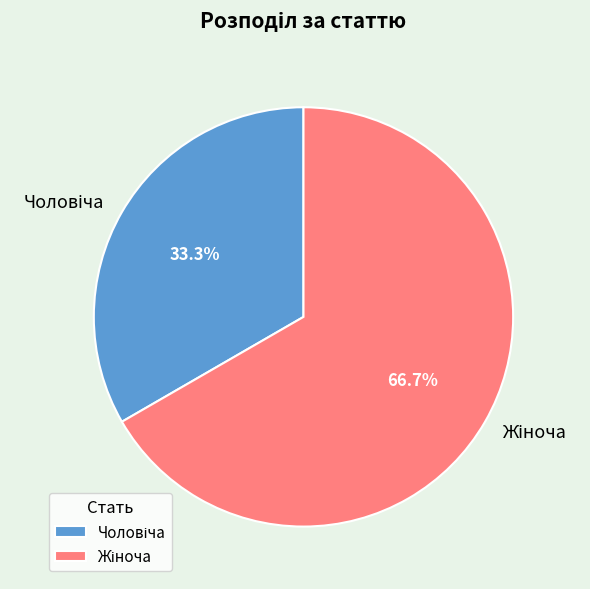

How many segments does this pie chart have?

2